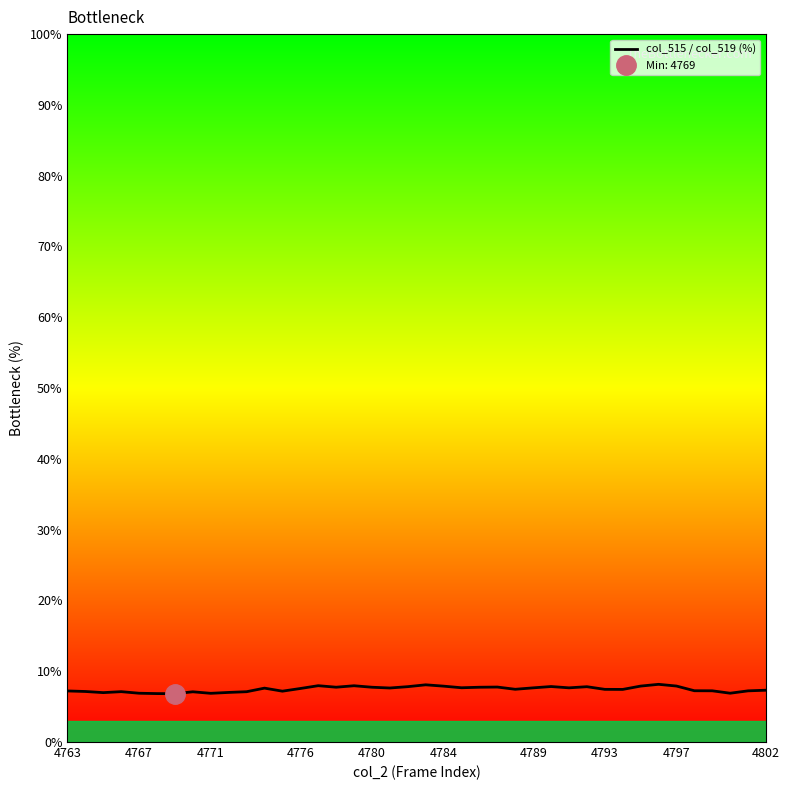

What position from the left is 36?

37